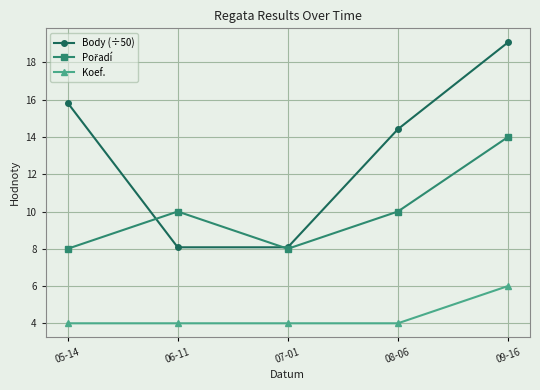

At how many categories does at least one series exceed 6?

5